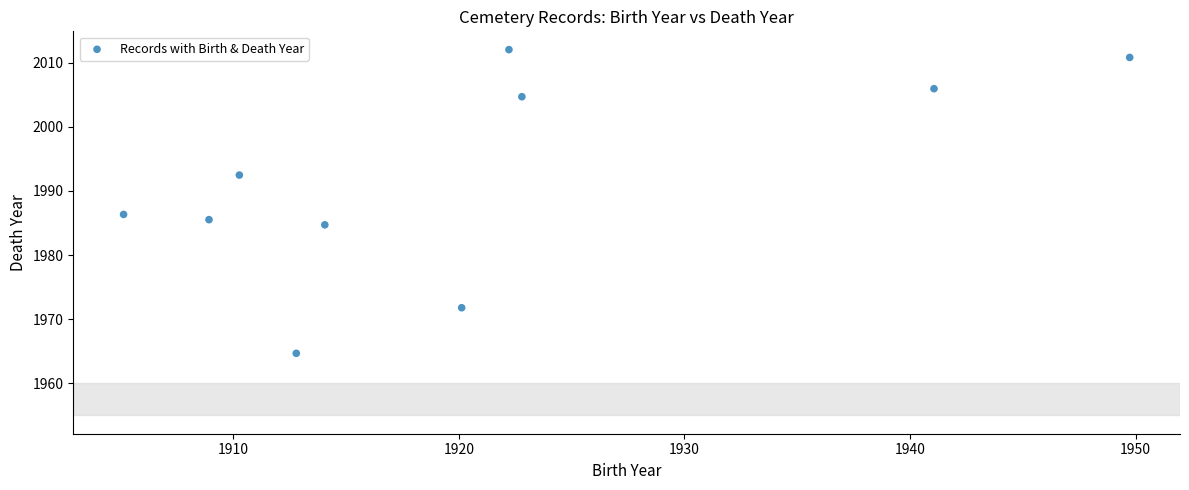

What is the range of X values (max minus min)?

44.6